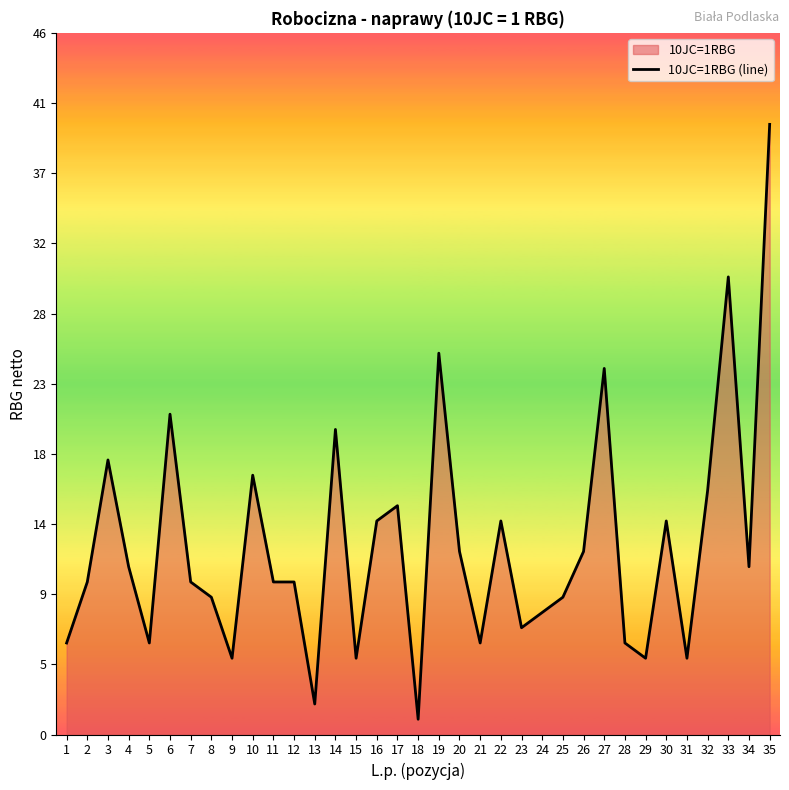

How many lines are shown in the chart?

1